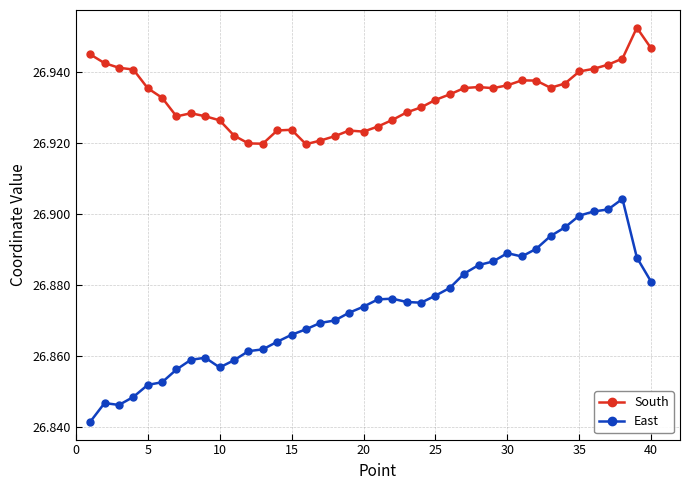

In South, how many points are higher than both neighbors (excluding endpoints)?

6